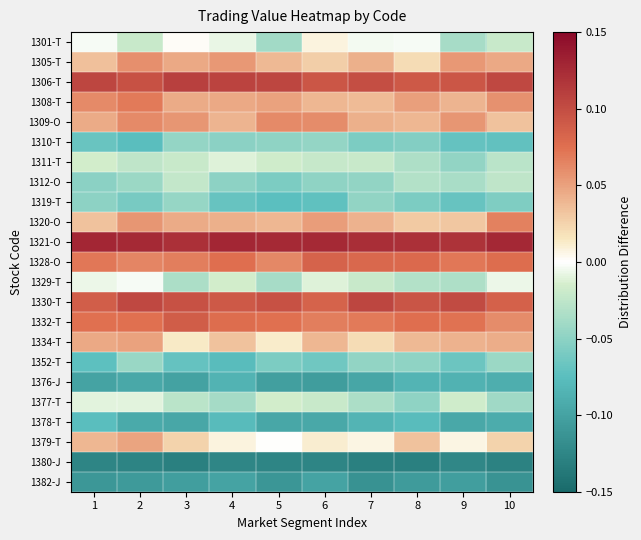

What is the minimum value shown in the chart?

-0.1